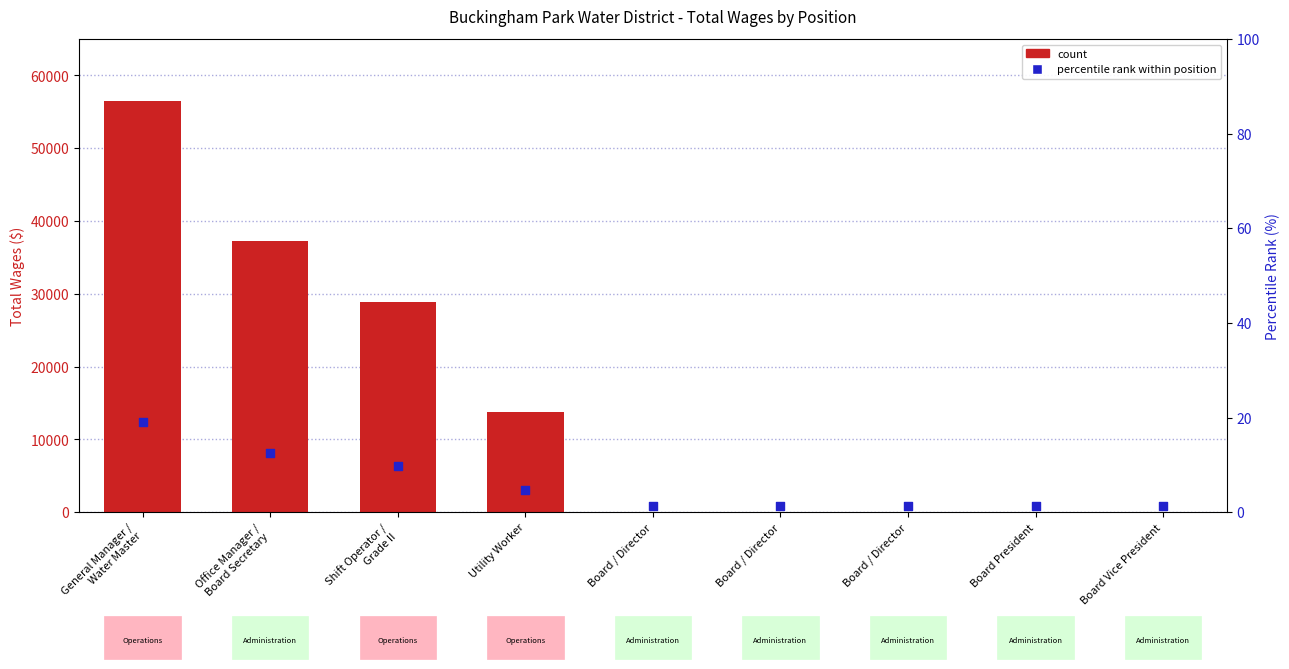

Which series has the largest Y range (max minus min)?

Total Wages